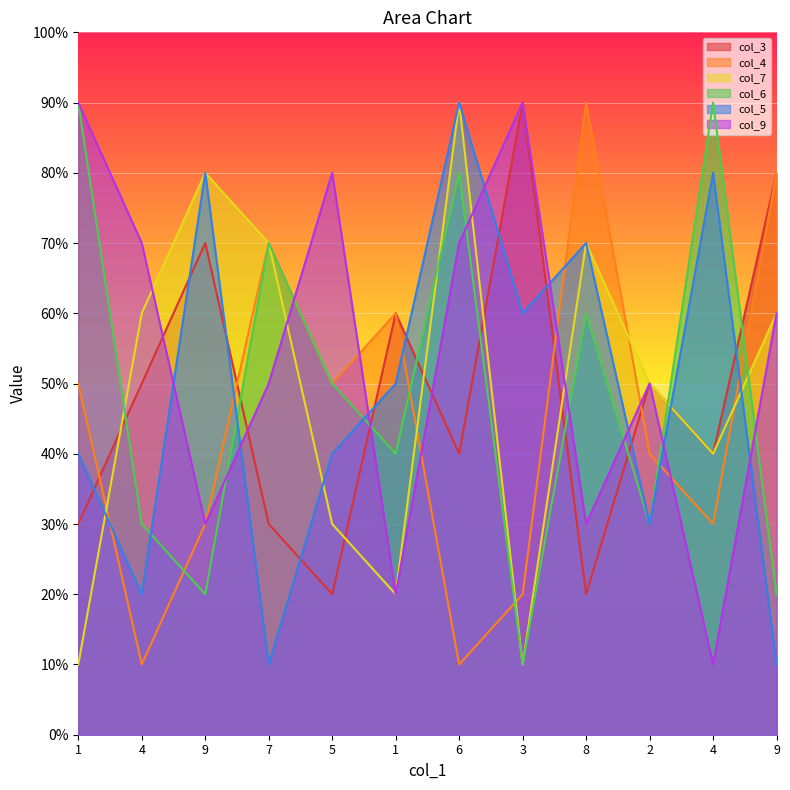

What is the total value across all series at 3?

28